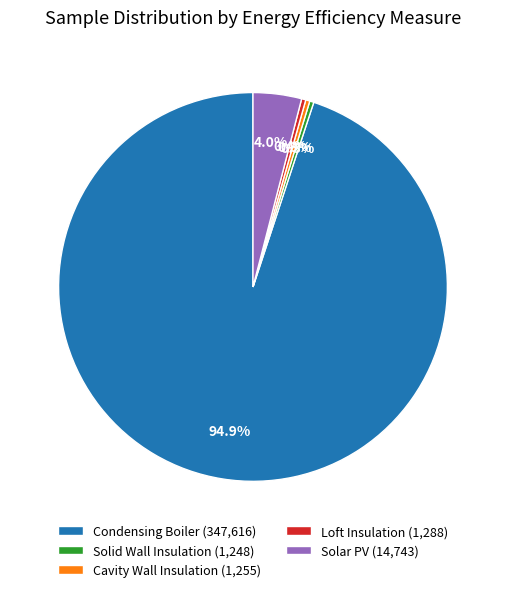

Is it true that Condensing Boiler is 99% of the pie?

False